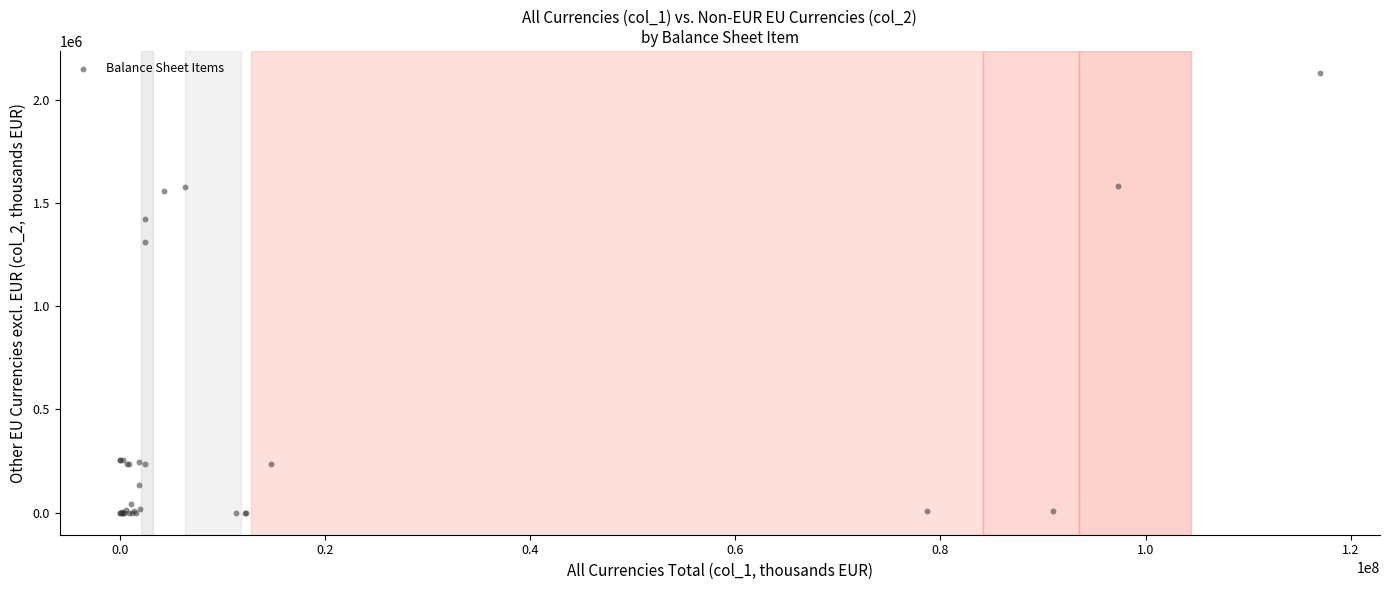

What Y value in the scatter plot is closest to 1064499?

1308245